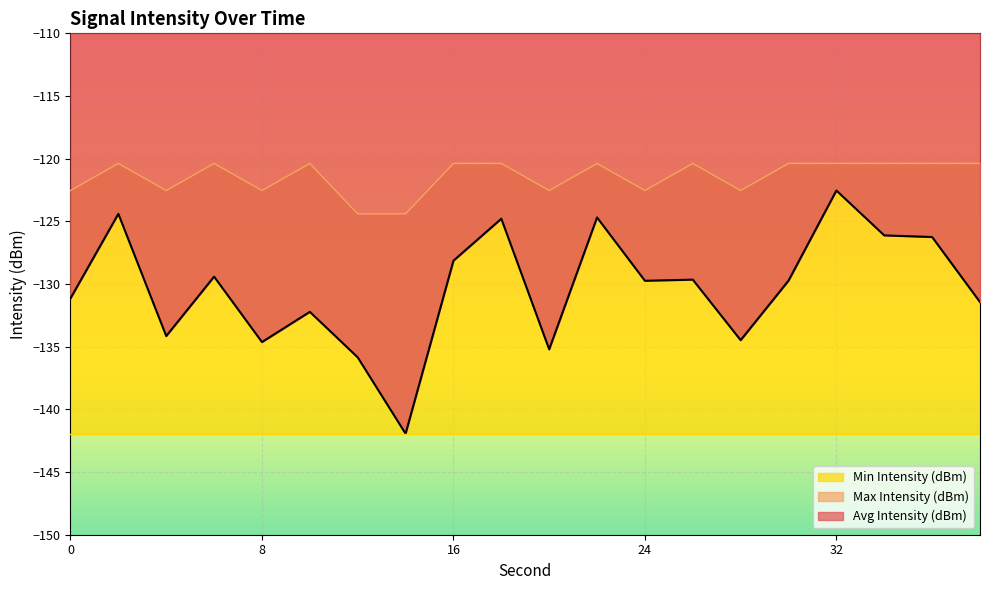

Is it true that Avg Intensity (dBm) equals -126.1 at 34?

True